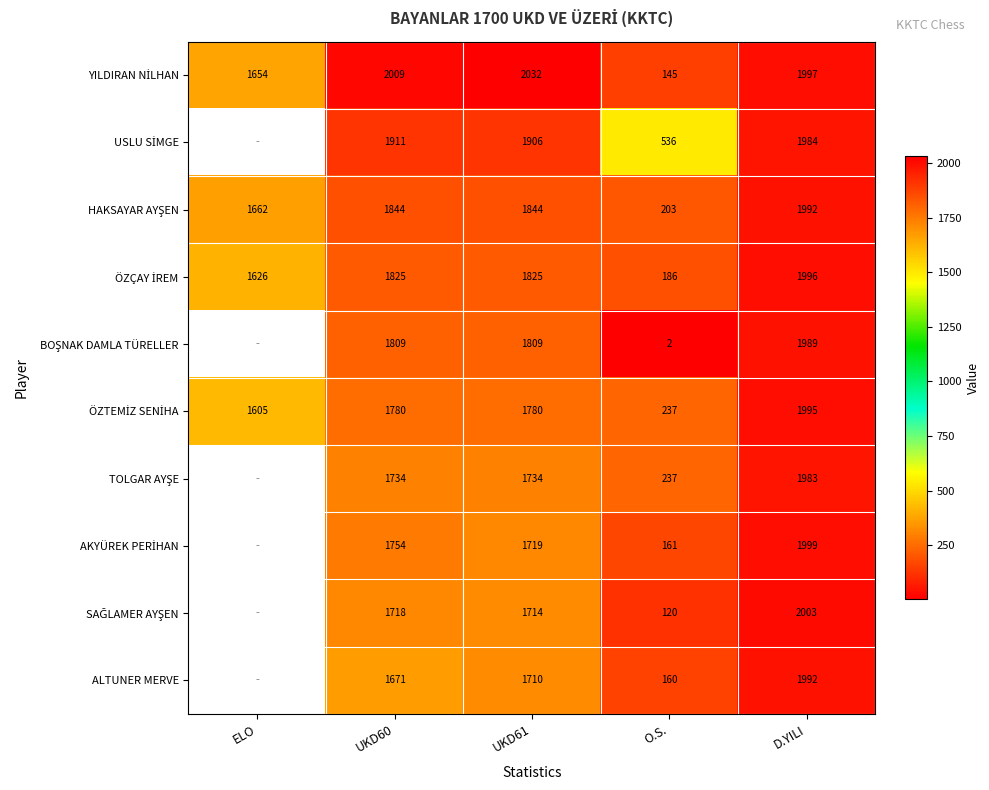

How many categories are shown in the chart?

5